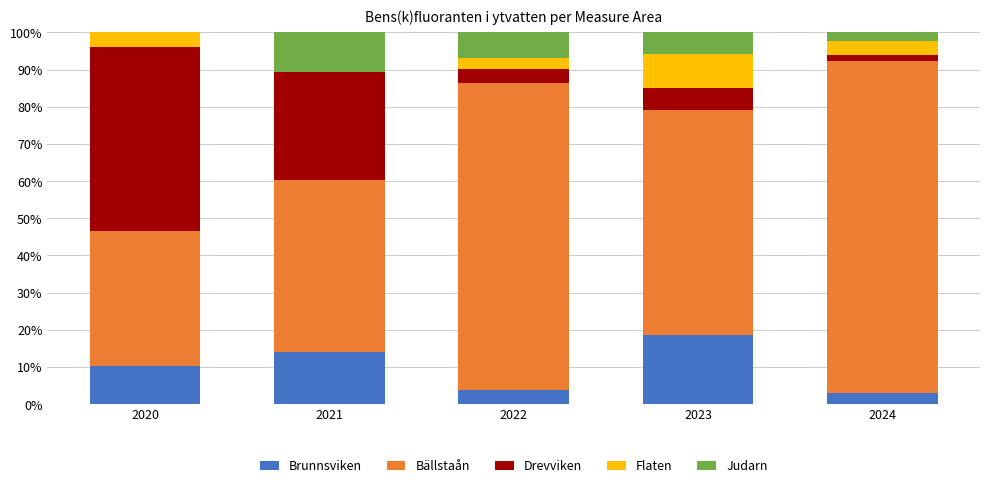

Reading left to right, list the values for the Brunnsviken series.

2020=10.1	2021=14.0	2022=3.9	2023=18.7	2024=2.9